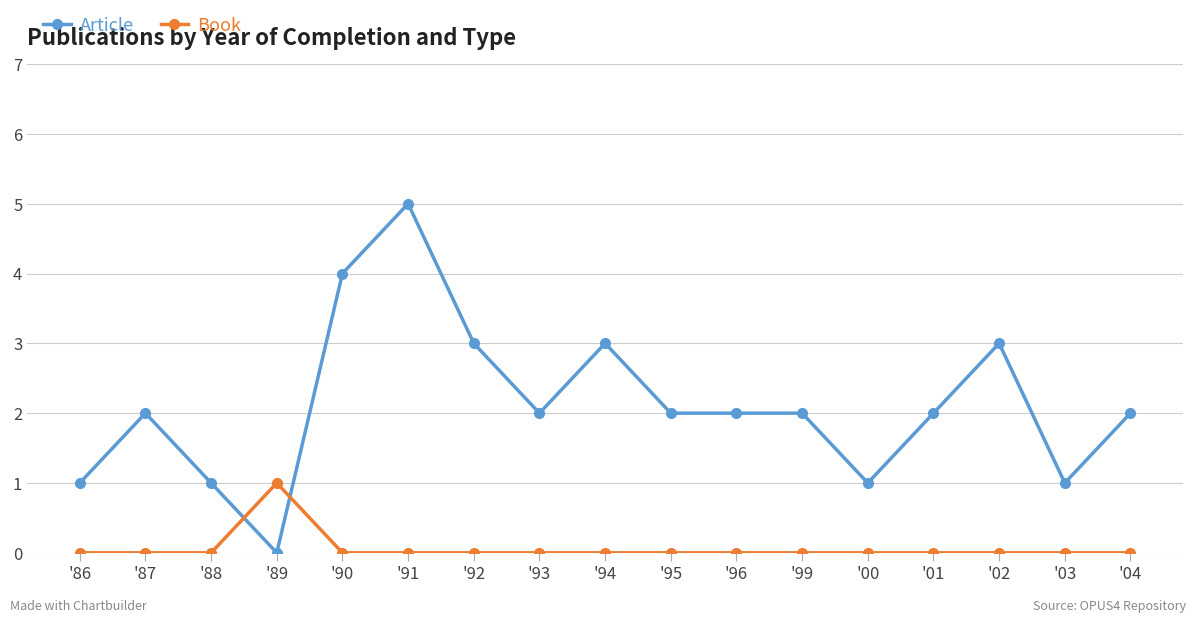

At which category does the chart reach its peak across all series?

'91